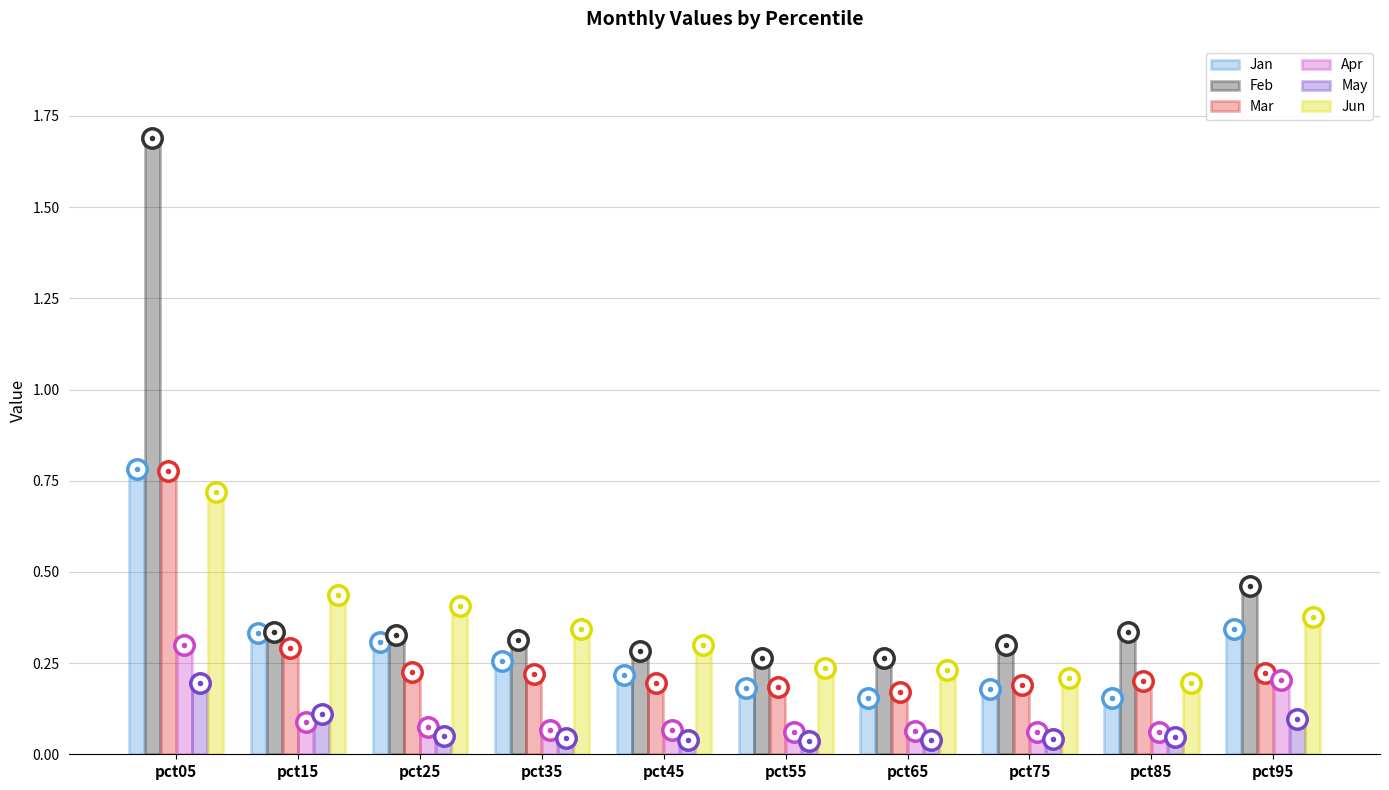

What is the value of the Feb bar at the 1st from the left?

1.7